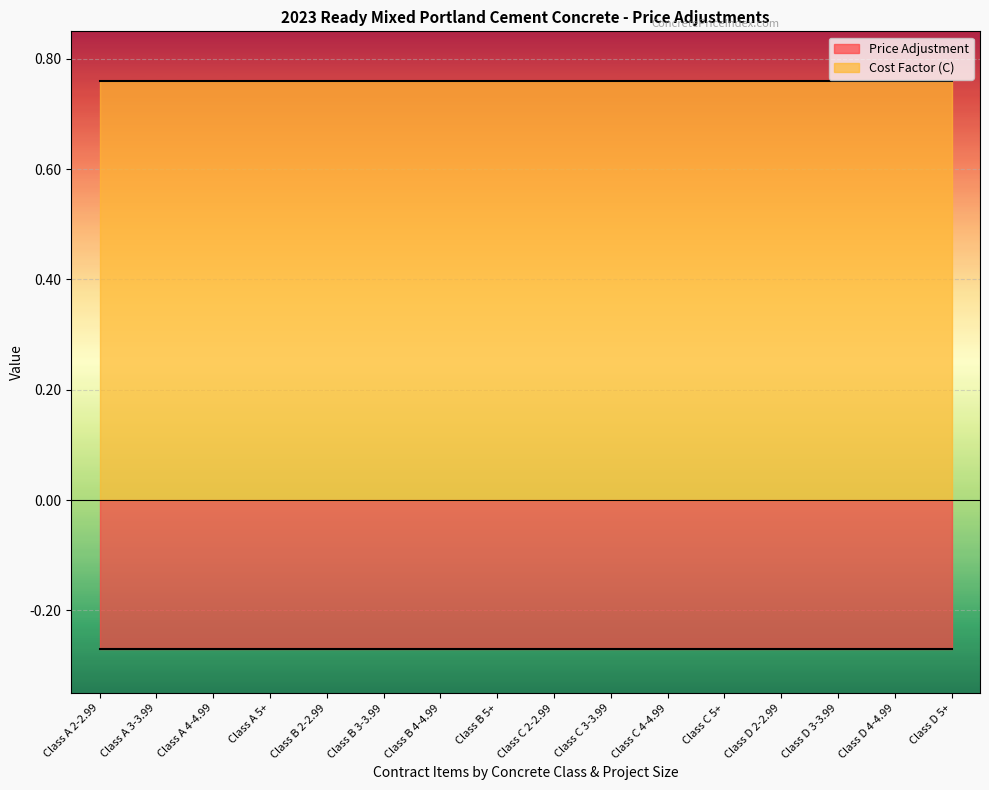

The value of Cost Factor (C) at Class A 5+ is 0.8. True or false?

True